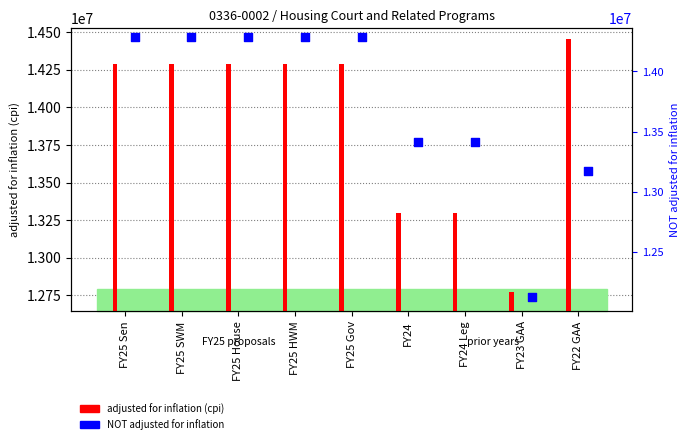

Which series reaches the minimum Y coordinate?

NOT adjusted for inflation